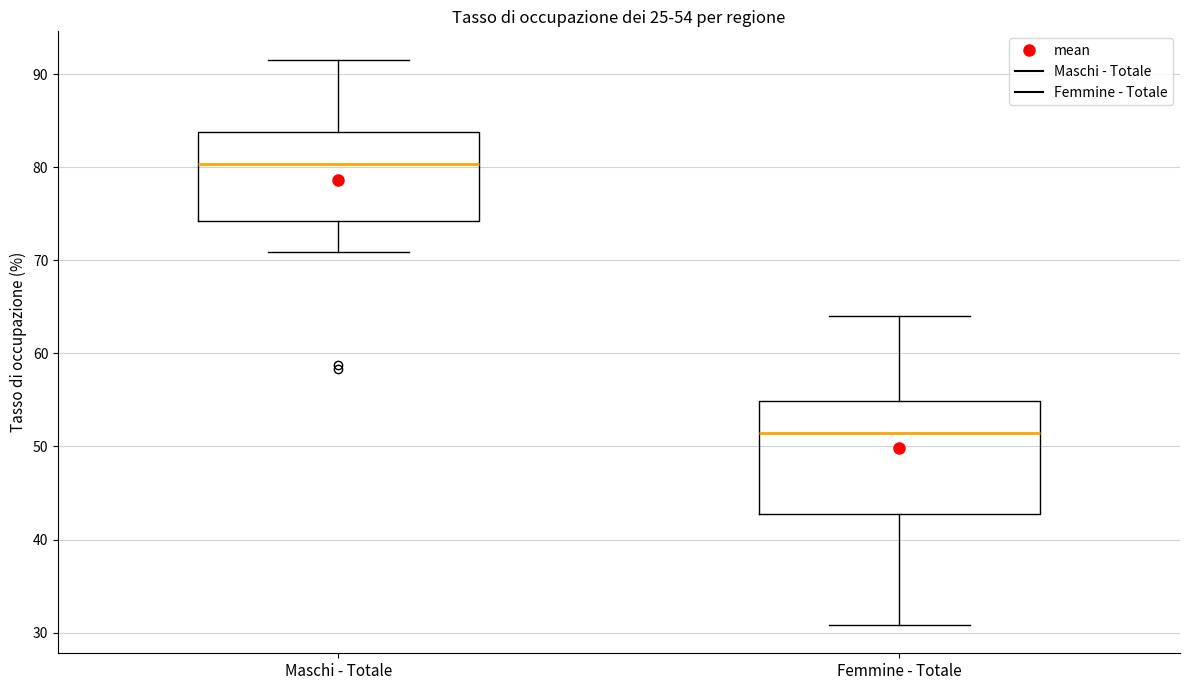

Which box is the tallest, from its lower edge to its upper edge?

Femmine - Totale